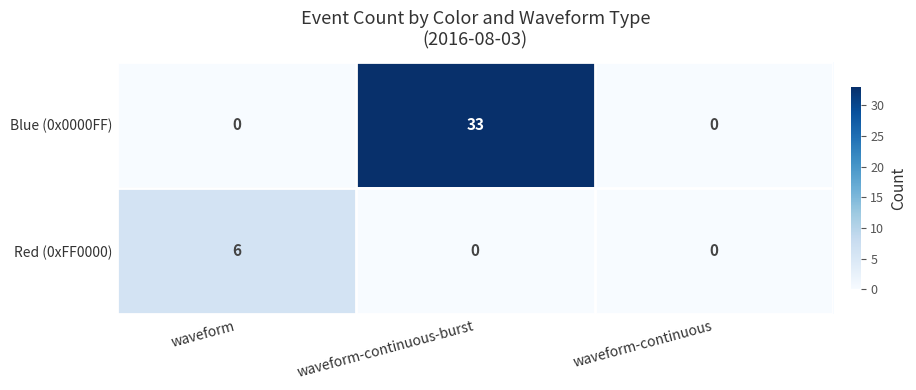

At which category does the chart reach its peak across all series?

waveform-continuous-burst